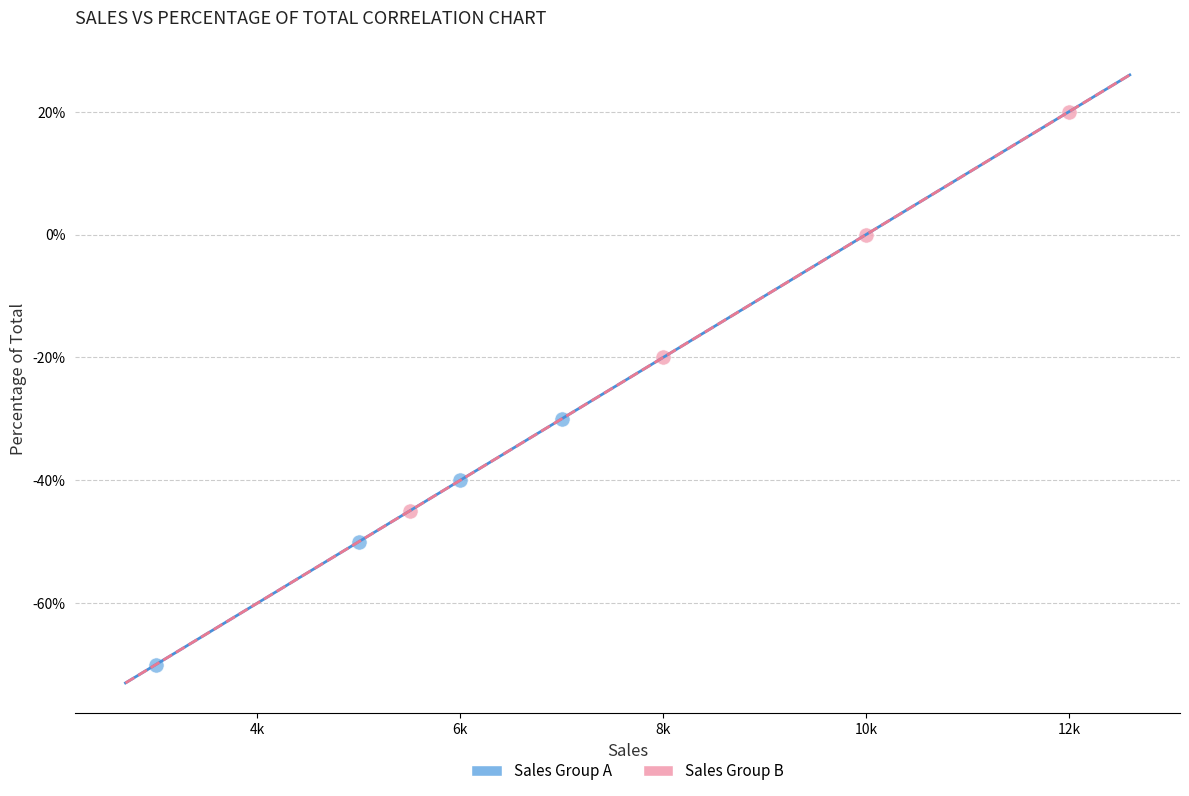

What are all the series names shown in the legend?

Sales Group A, Sales Group B